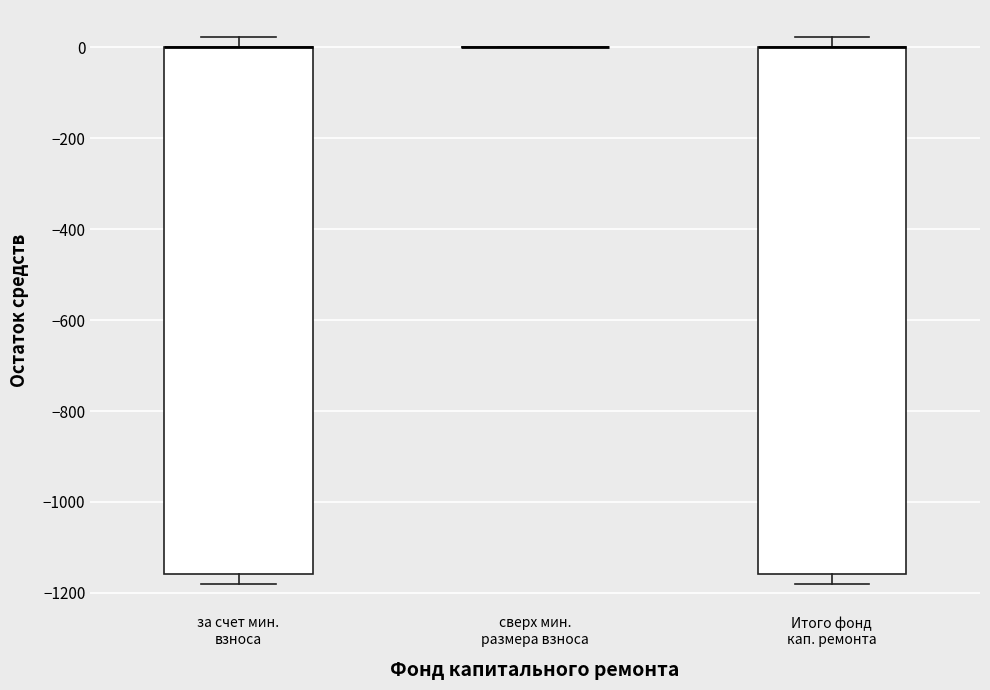

Where does the lower whisker of the box for Итого фонд кап. ремонта end on the y-axis? The values are not printed on the chart, so give them approximately, as read against the axis.

-1180